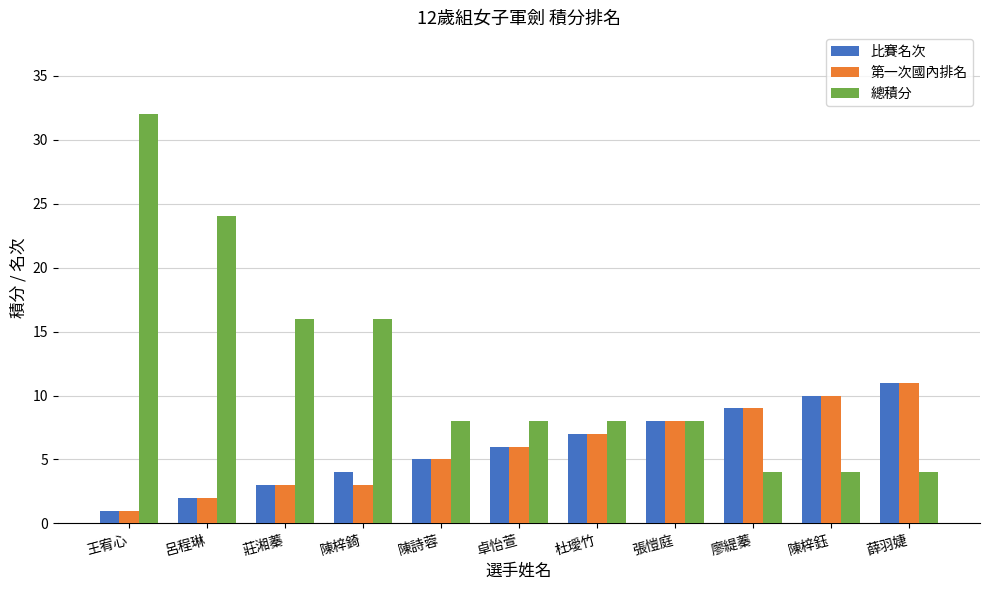

What is the smallest value displayed?

1